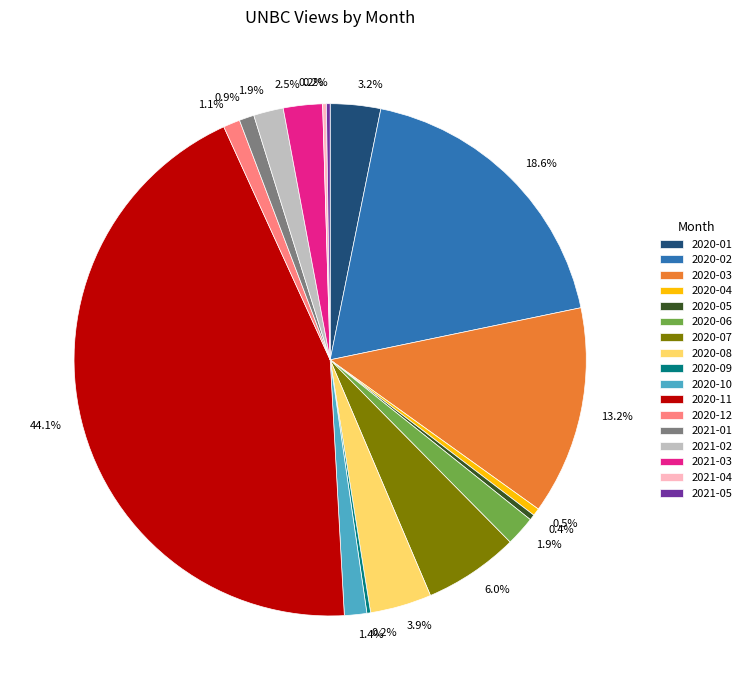

To the nearest percent, what is the average slice percentage?

6%